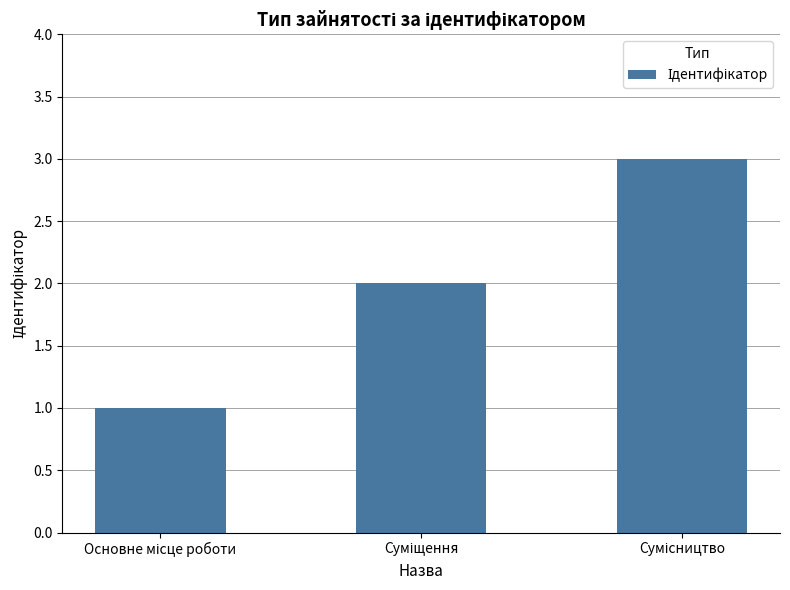

What is the difference between the maximum and second lowest values?

1